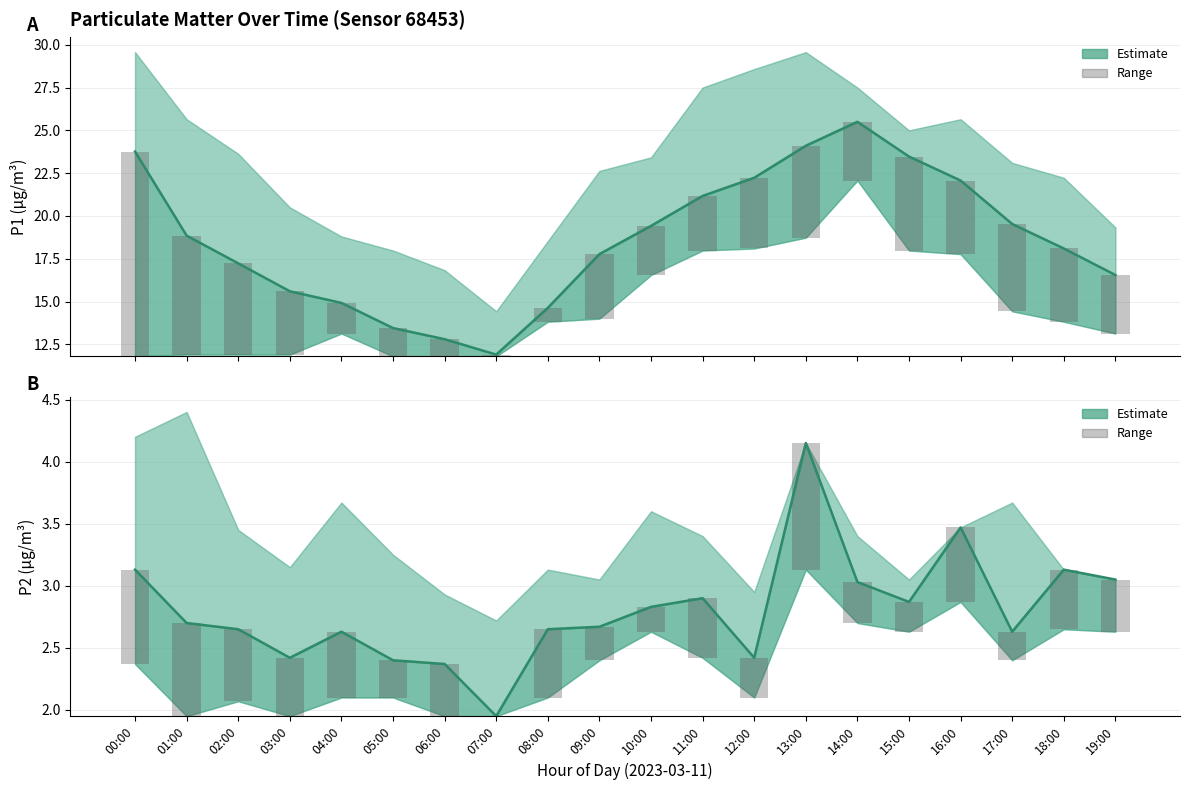

What position from the right is 06:00?

14